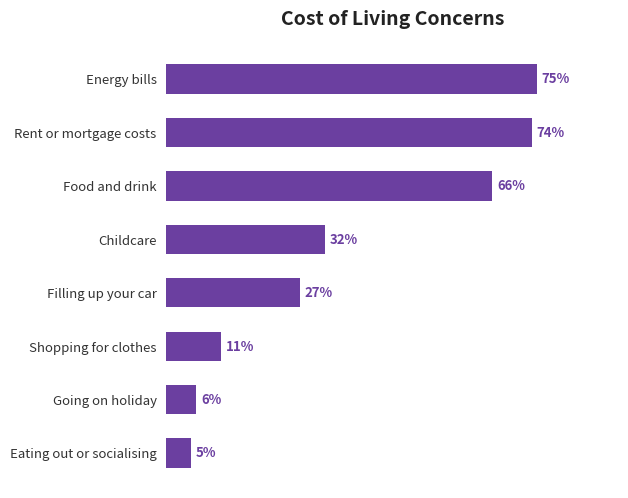

Which category has the lowest value across all series?

Eating out or socialising